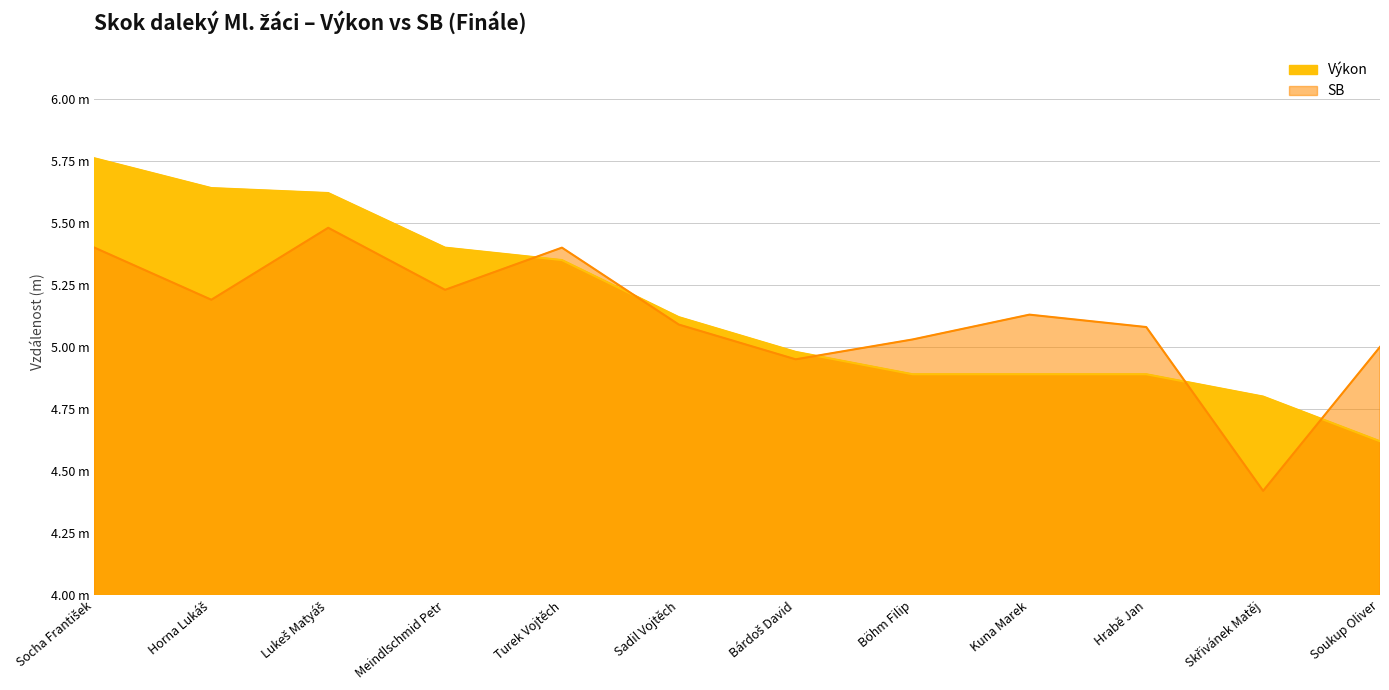

What is the label of the 7th point from the right?

Sadil Vojtěch